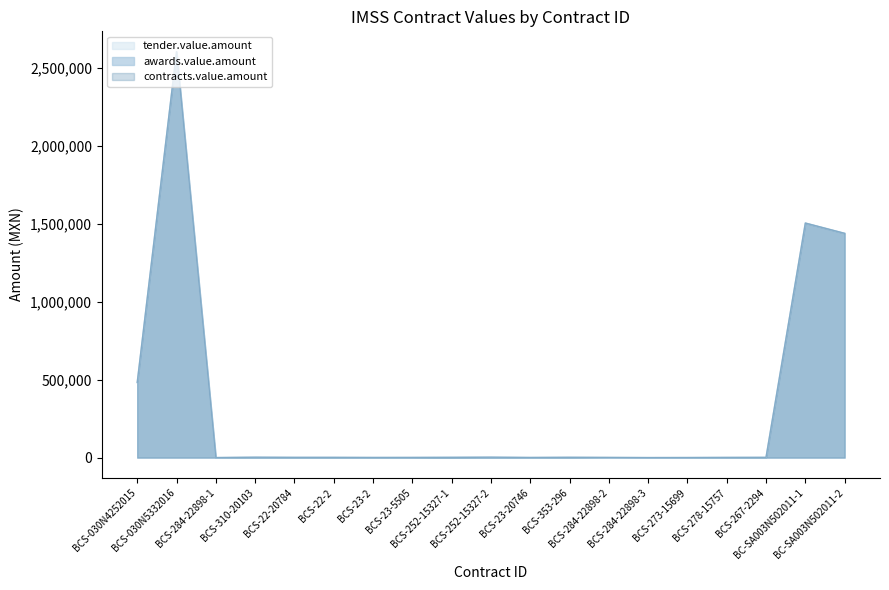

At which label does tender.value.amount reach its minimum?

BCS-284-22898-1